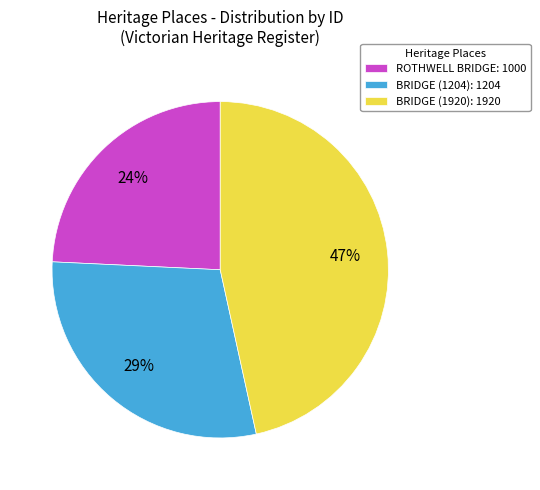

To the nearest percent, what is the combined percentage of BRIDGE (1204): 1204 and BRIDGE (1920): 1920?

76%